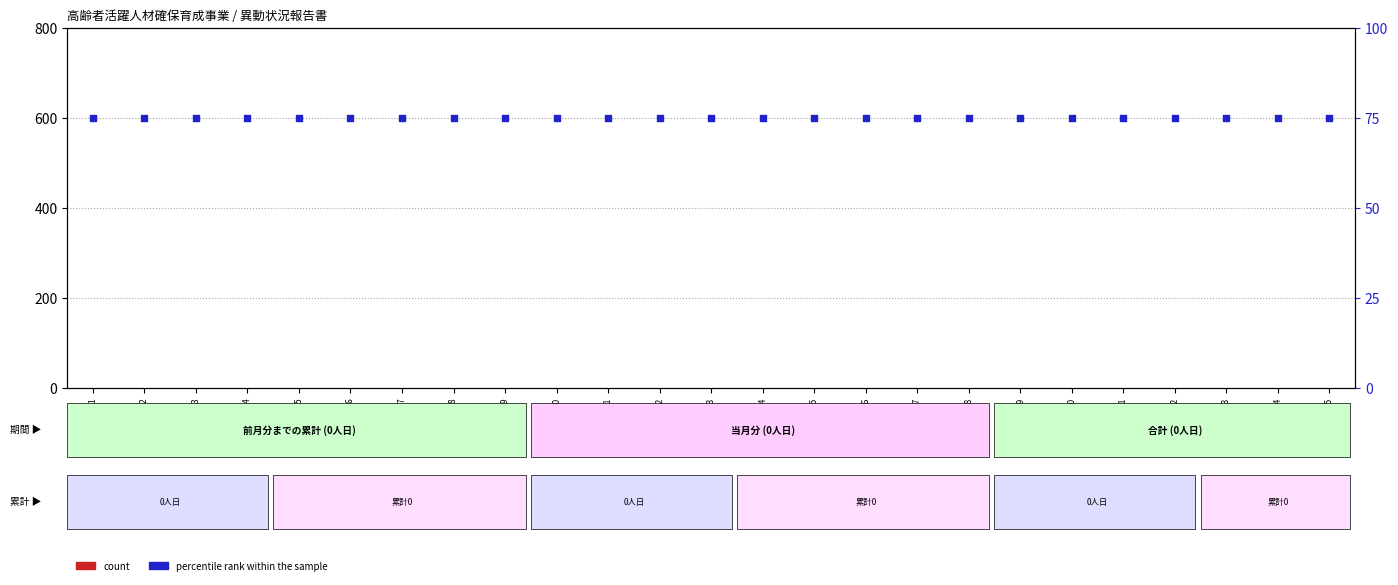

Which series has the largest total across all categories?

percentile rank within the sample